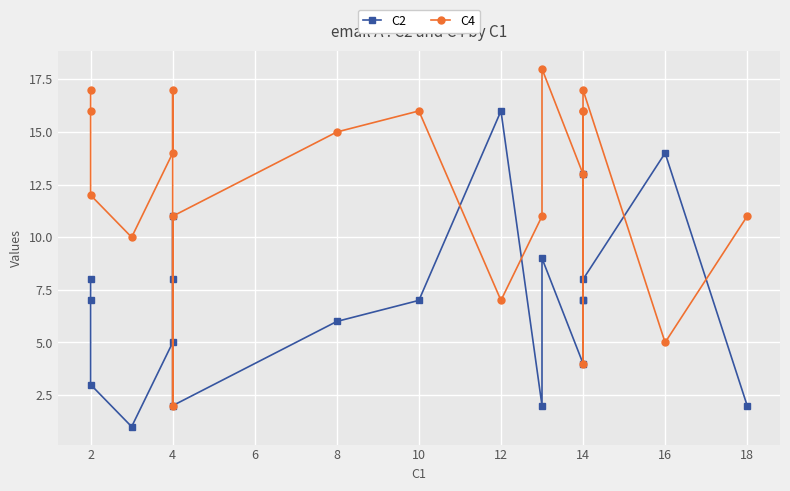

Which series has the largest range (max minus min)?

C4